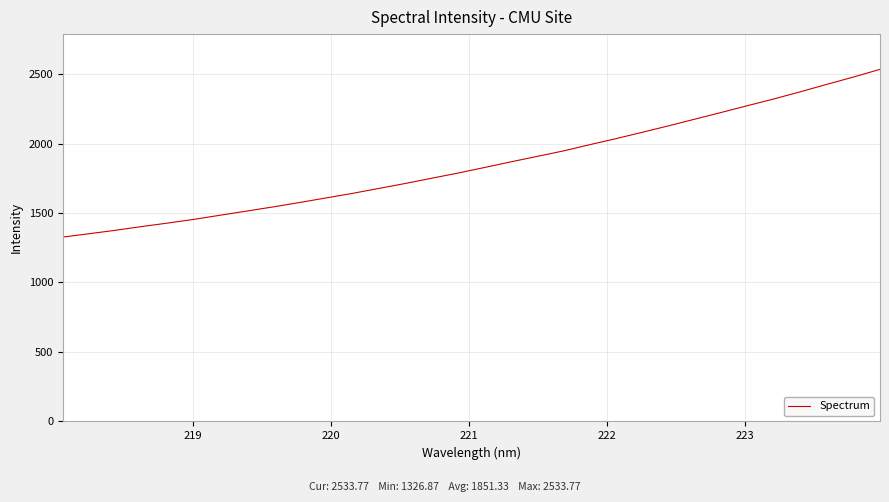

How many categories are shown in the chart?

32